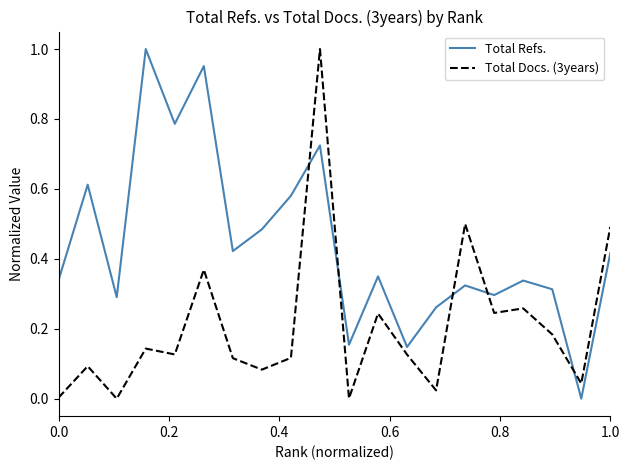

Which series has the largest total across all categories?

Total Refs.